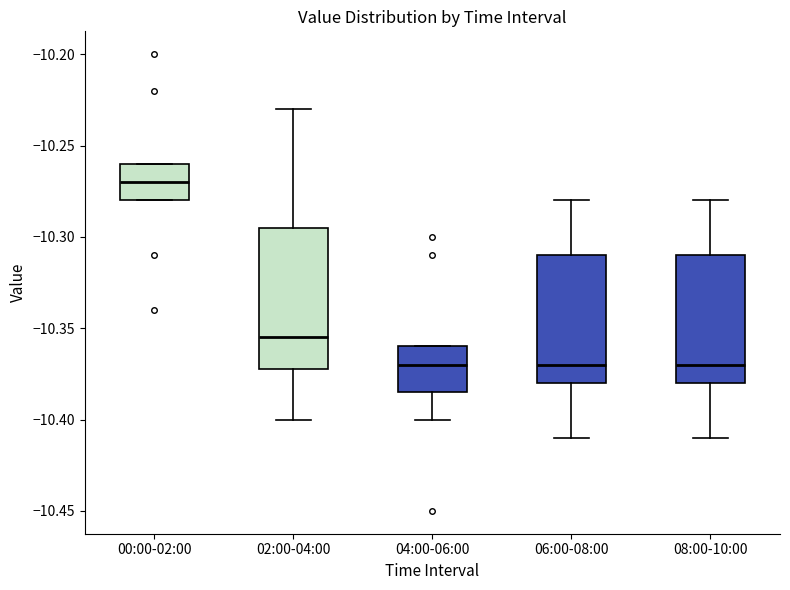

Reading left to right, read every box against the y-axis: the position of its median line, the range the box covers, and the ends of its whiskers. The values are not printed on the chart, so give them approximately, as read against the axis.

00:00-02:00: median -10.270, box -10.280 to -10.260, whiskers -10.280 to -10.260
02:00-04:00: median -10.355, box -10.370 to -10.295, whiskers -10.400 to -10.230
04:00-06:00: median -10.370, box -10.385 to -10.360, whiskers -10.400 to -10.360
06:00-08:00: median -10.370, box -10.380 to -10.310, whiskers -10.410 to -10.280
08:00-10:00: median -10.370, box -10.380 to -10.310, whiskers -10.410 to -10.280